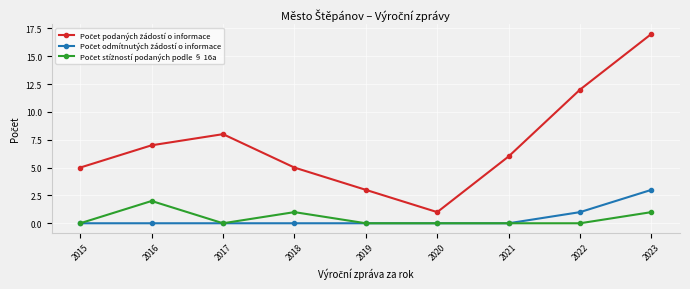

What is the total value across all series at 2016?

9